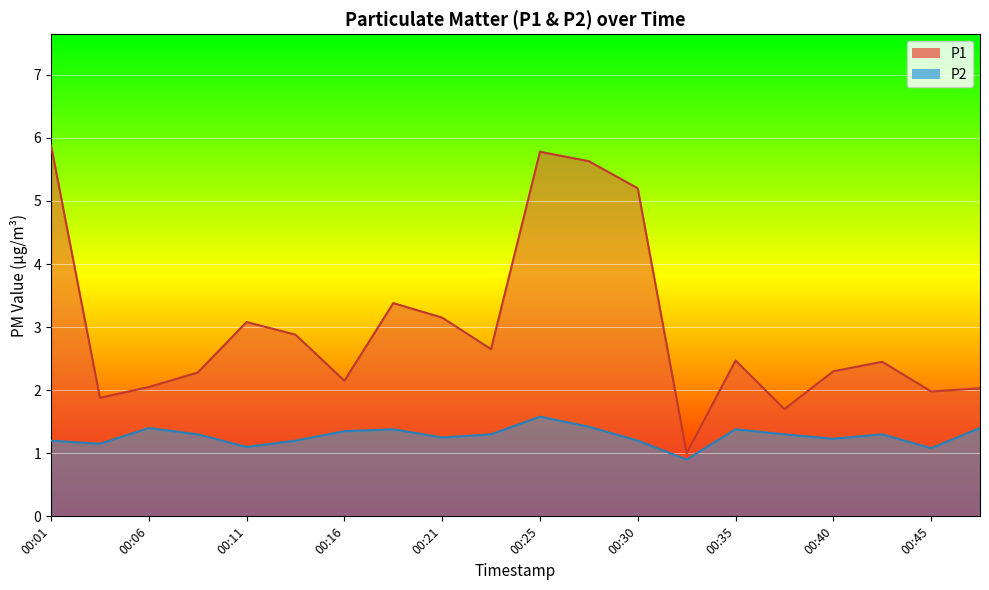

What is the minimum value for P1?

1.0